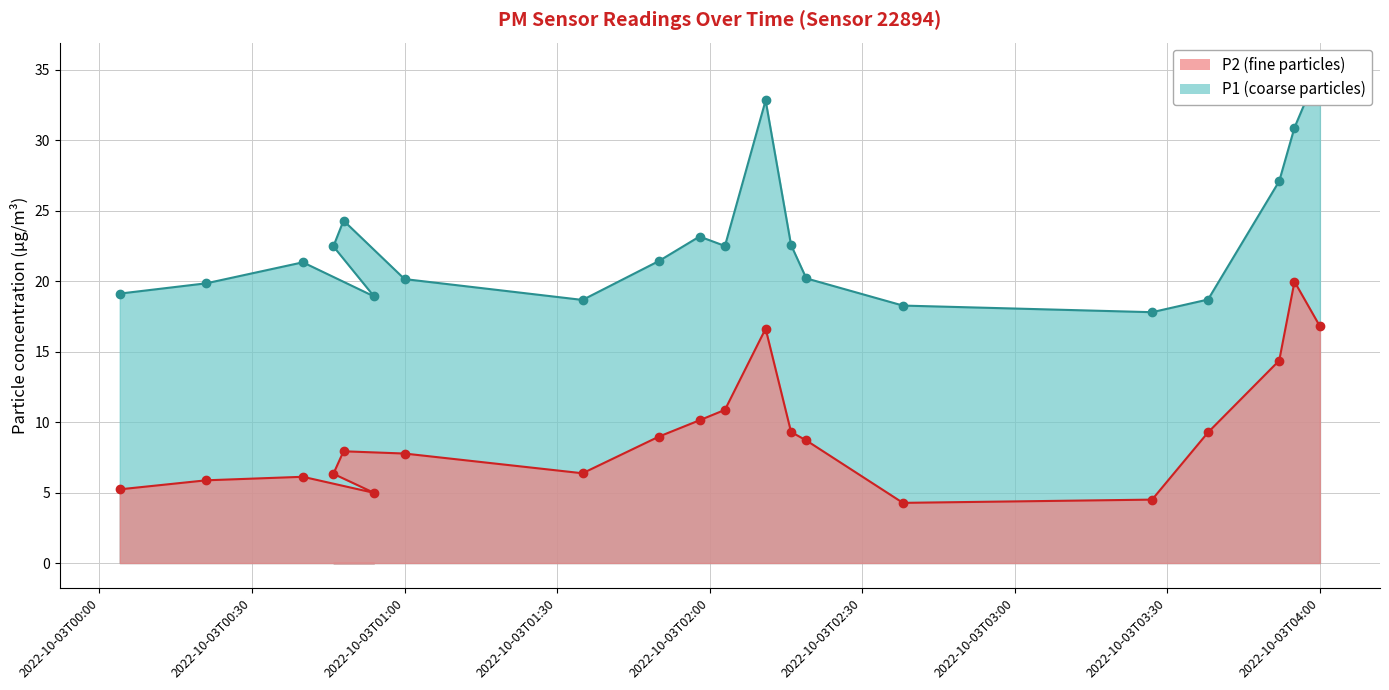

What is the difference between the P2 values at 2022-10-03T03:55 and 2022-10-03T02:03?

9.1